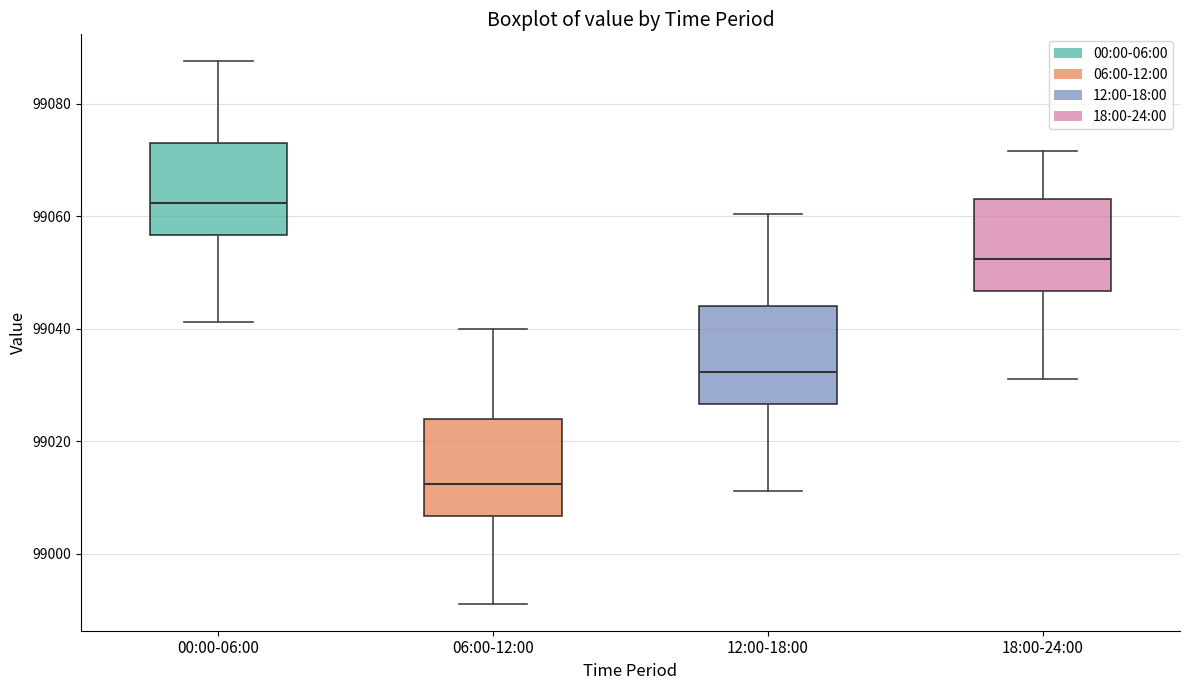

Reading left to right, read every box against the y-axis: the position of its median line, the range the box covers, and the ends of its whiskers. The values are not printed on the chart, so give them approximately, as read against the axis.

00:00-06:00: median 99062, box 99056 to 99074, whiskers 99042 to 99088
06:00-12:00: median 99012, box 99006 to 99024, whiskers 98992 to 99040
12:00-18:00: median 99032, box 99026 to 99044, whiskers 99012 to 99060
18:00-24:00: median 99052, box 99046 to 99064, whiskers 99032 to 99072